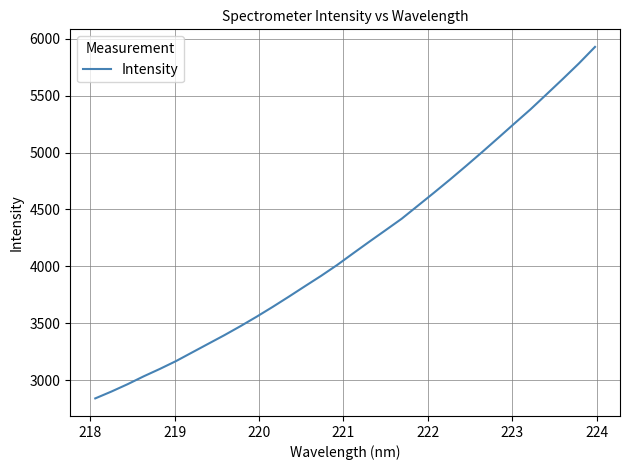

What is the smallest value displayed?

2839.8